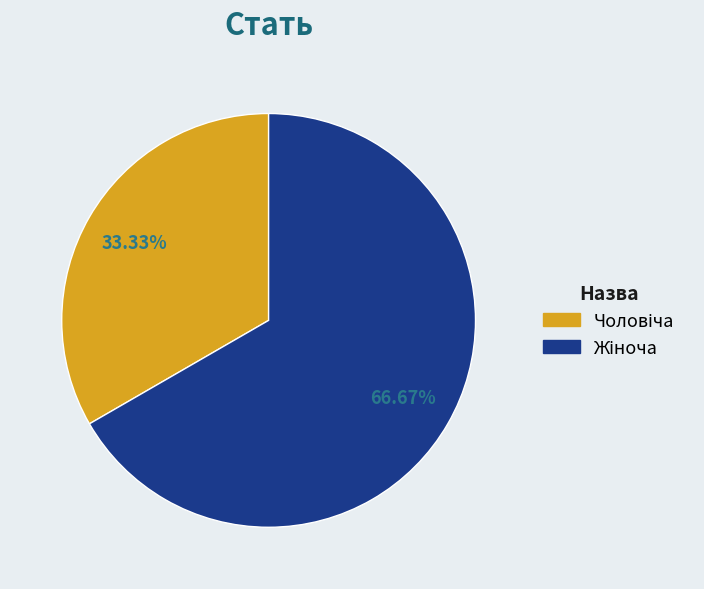

Does any single category account for the majority?

Yes